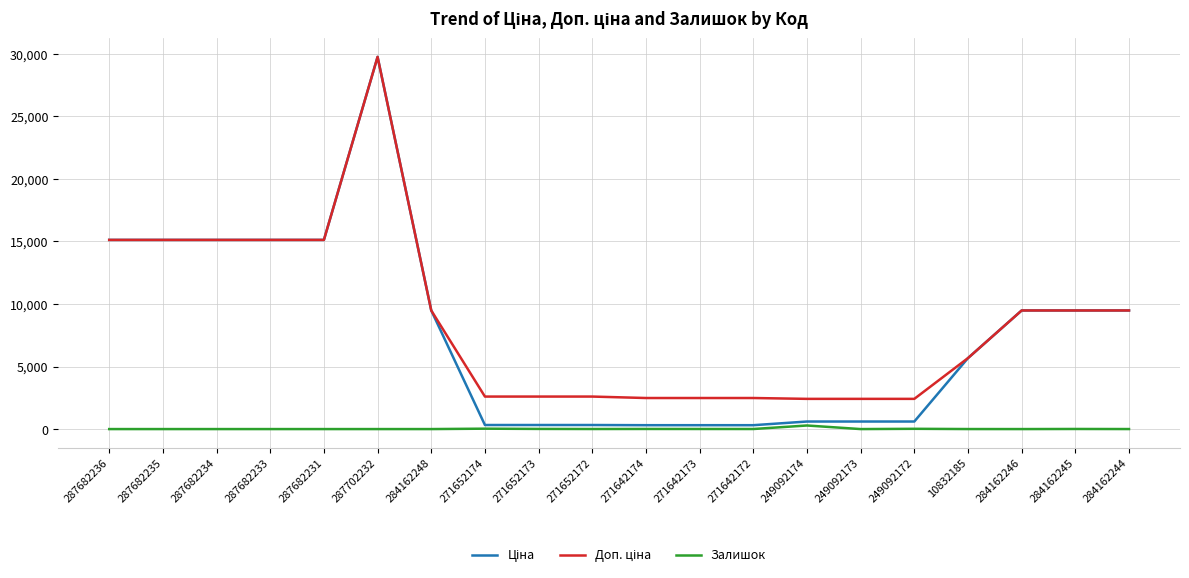

At which category is the sum across all series the highest?

287702232